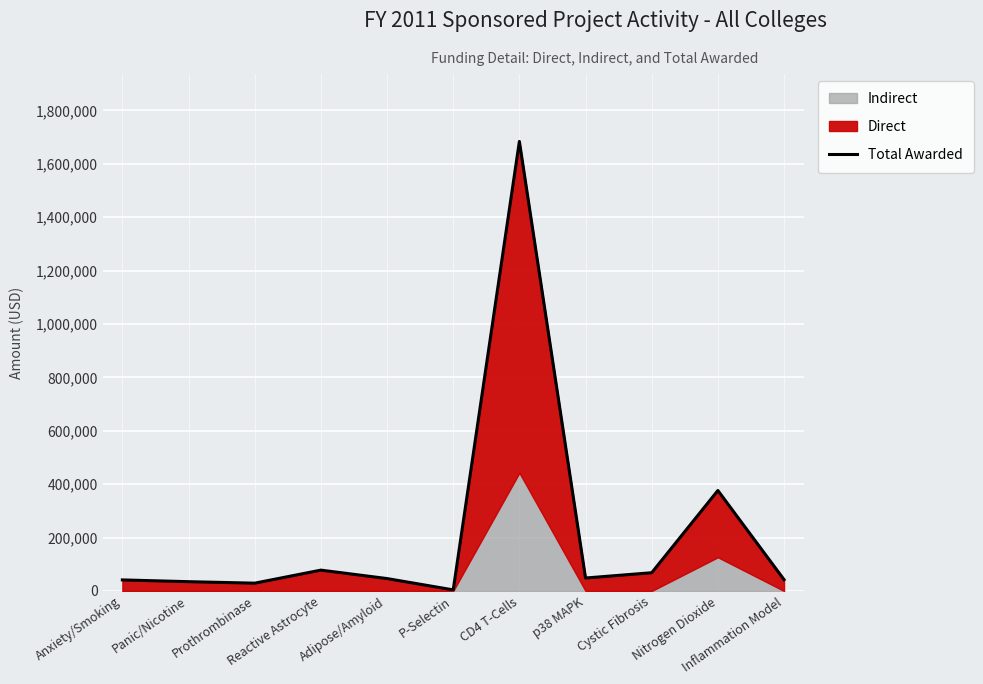

How many values are below 46380?

5